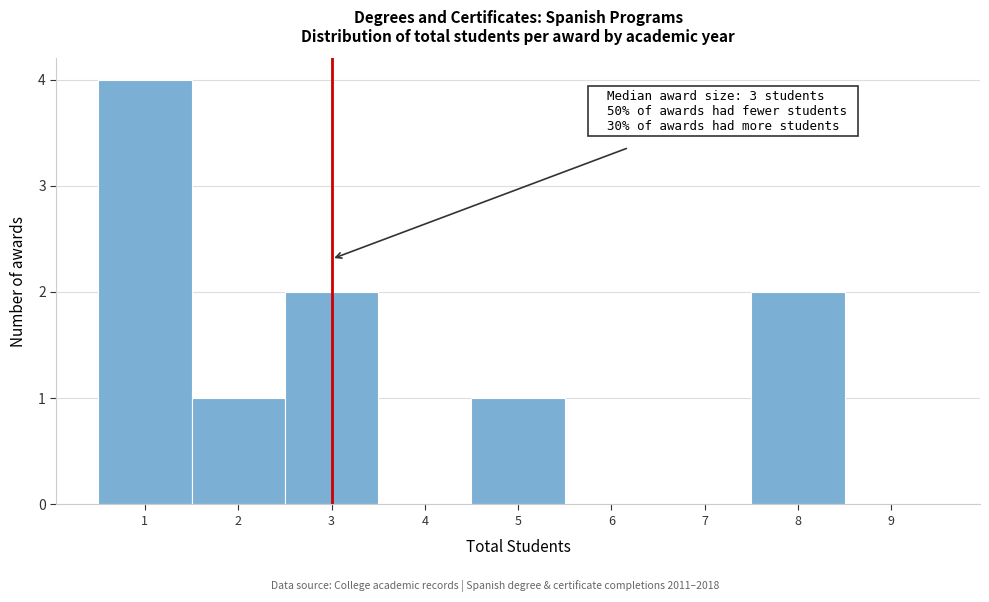

Over which range of the x-axis is the bar tallest?

0.5 to 1.5